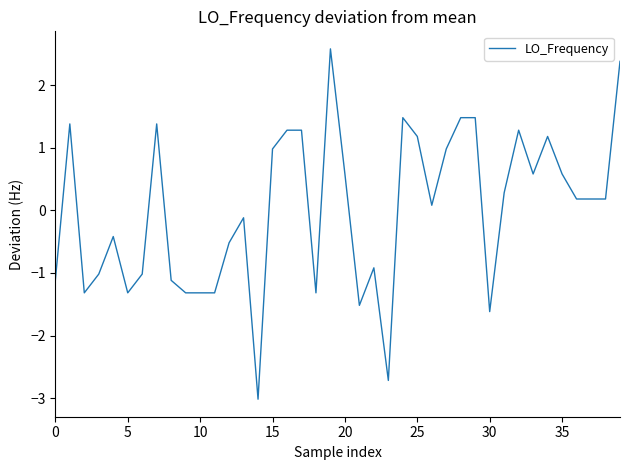

What is the minimum value shown in the chart?

-3.0